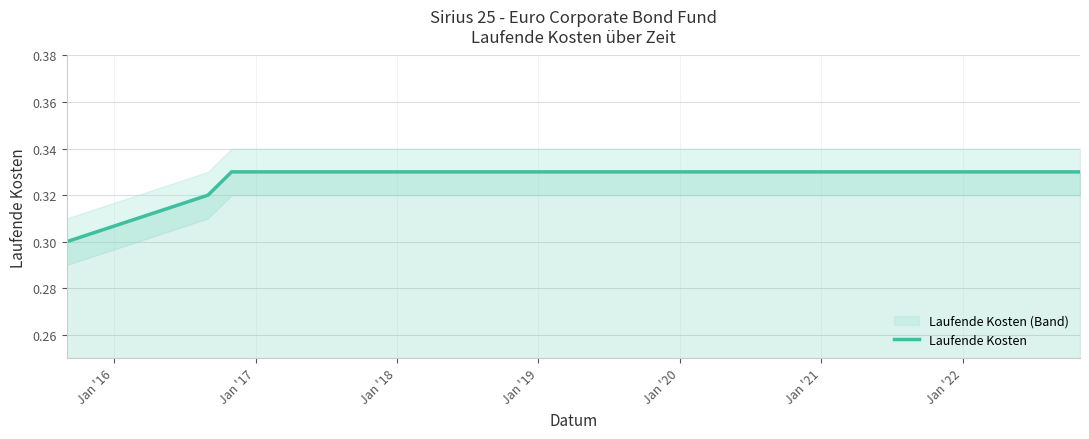

What is the label of the 4th point from the left?

Jan '18